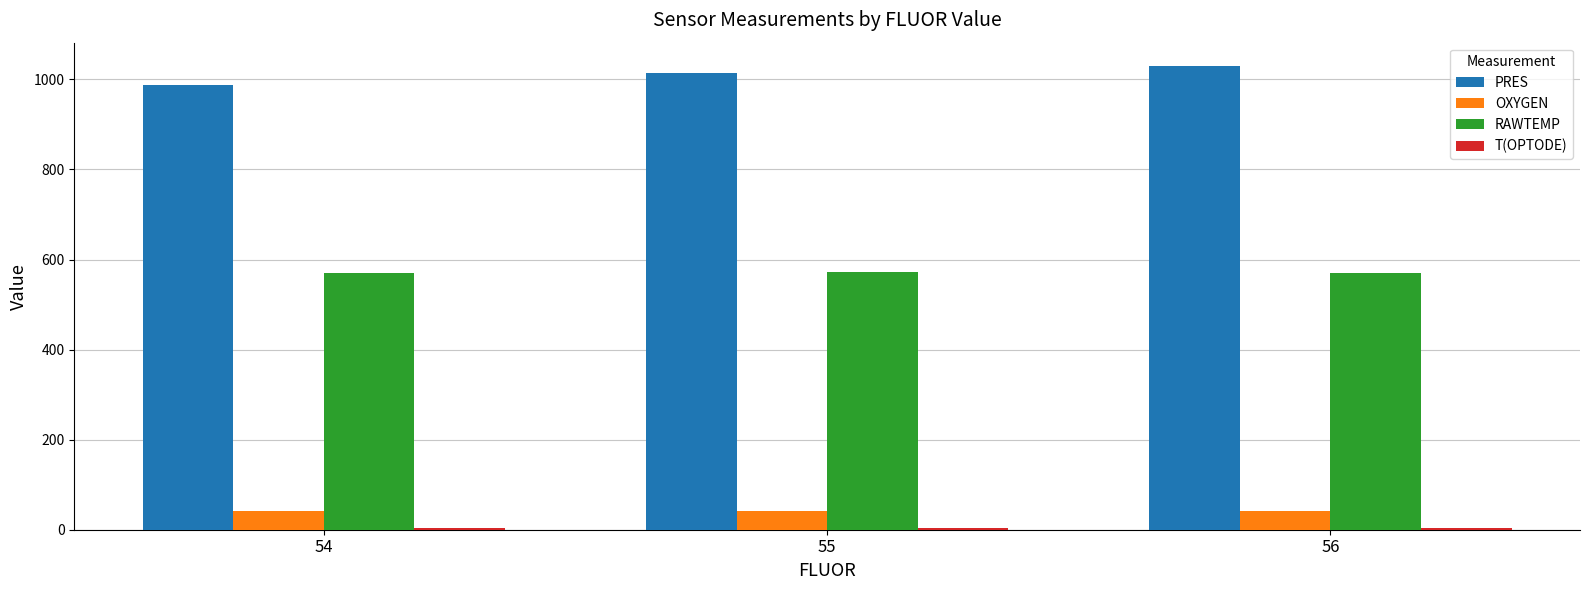

True or false: PRES has a value of 1598.3 at 55.

False